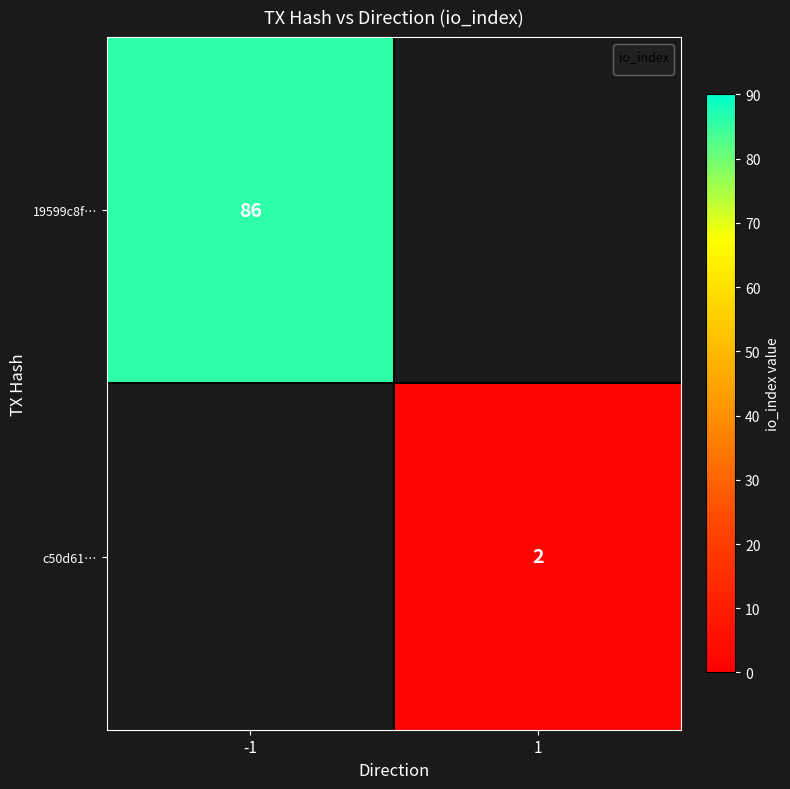

The value of c50d61… at 1 is 3. True or false?

False